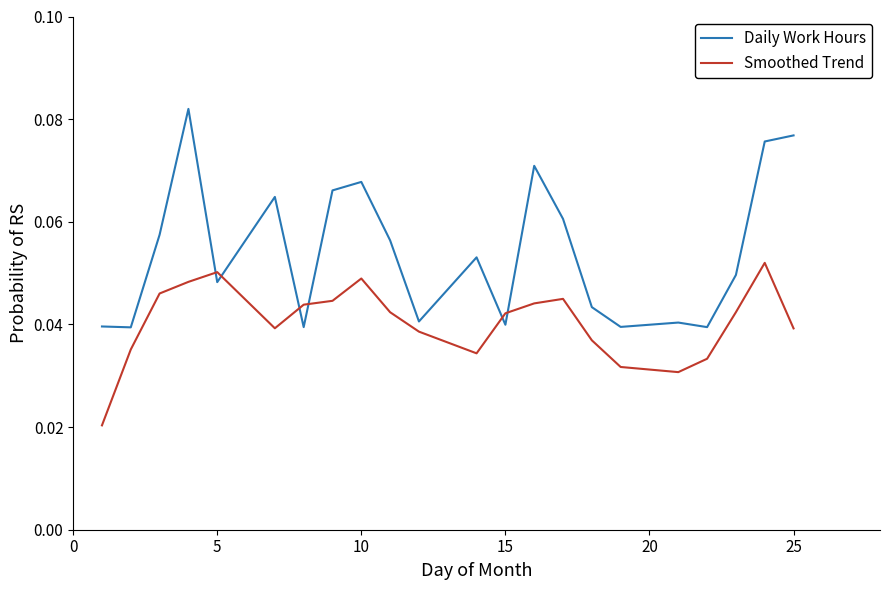

Rank the series by their average value, from lowest to highest.

Smoothed Trend, Daily Work Hours